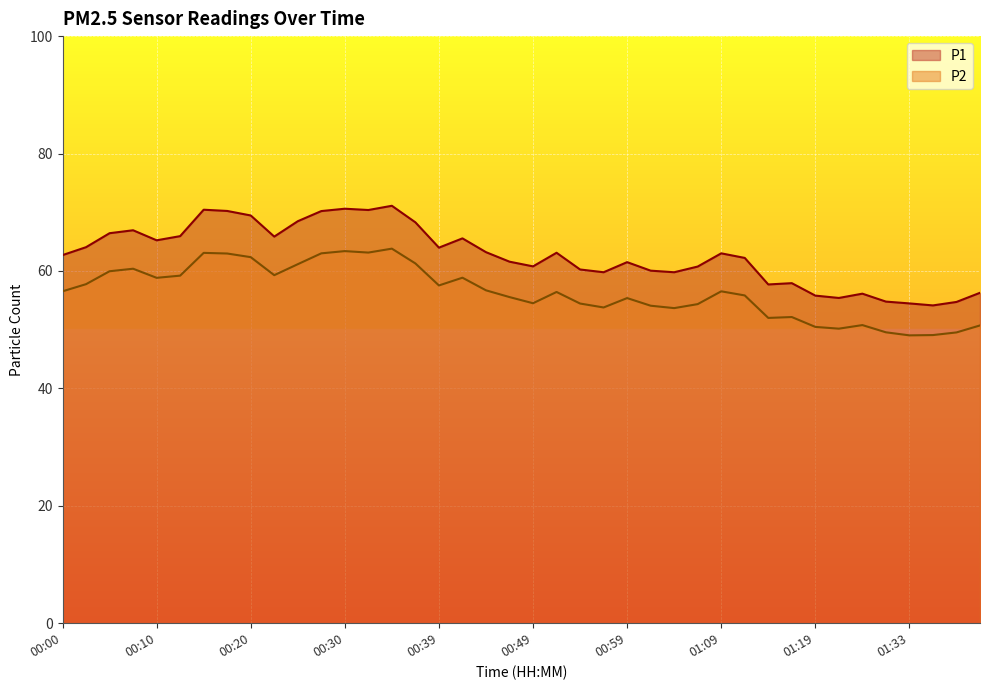

Reading left to right, extract all data points from this chart.

P1: 00:00=62.7	00:02=64.0	00:05=66.4	00:07=66.9	00:10=65.2	00:12=65.9	00:15=70.4	00:17=70.2	00:20=69.5	00:22=65.8	00:25=68.5	00:27=70.2	00:30=70.6	00:32=70.4	00:35=71.1	00:37=68.3	00:39=64.0	00:42=65.5	00:44=63.2	00:47=61.6	00:49=60.8	00:52=63.1	00:54=60.2	00:57=59.8	00:59=61.5	01:02=60.0	01:04=59.8	01:07=60.8	01:09=63.0	01:12=62.2	01:14=57.7	01:17=57.9	01:19=55.8	01:22=55.4	01:28=56.1	01:30=54.8	01:33=54.5	01:35=54.1	01:38=54.7	01:40=56.3
P2: 00:00=56.5	00:02=57.8	00:05=60.0	00:07=60.4	00:10=58.8	00:12=59.2	00:15=63.1	00:17=63.0	00:20=62.4	00:22=59.3	00:25=61.1	00:27=63.0	00:30=63.4	00:32=63.1	00:35=63.8	00:37=61.3	00:39=57.5	00:42=58.9	00:44=56.7	00:47=55.5	00:49=54.5	00:52=56.4	00:54=54.5	00:57=53.8	00:59=55.4	01:02=54.1	01:04=53.7	01:07=54.4	01:09=56.5	01:12=55.8	01:14=52.0	01:17=52.1	01:19=50.5	01:22=50.2	01:28=50.8	01:30=49.5	01:33=49.0	01:35=49.1	01:38=49.5	01:40=50.7